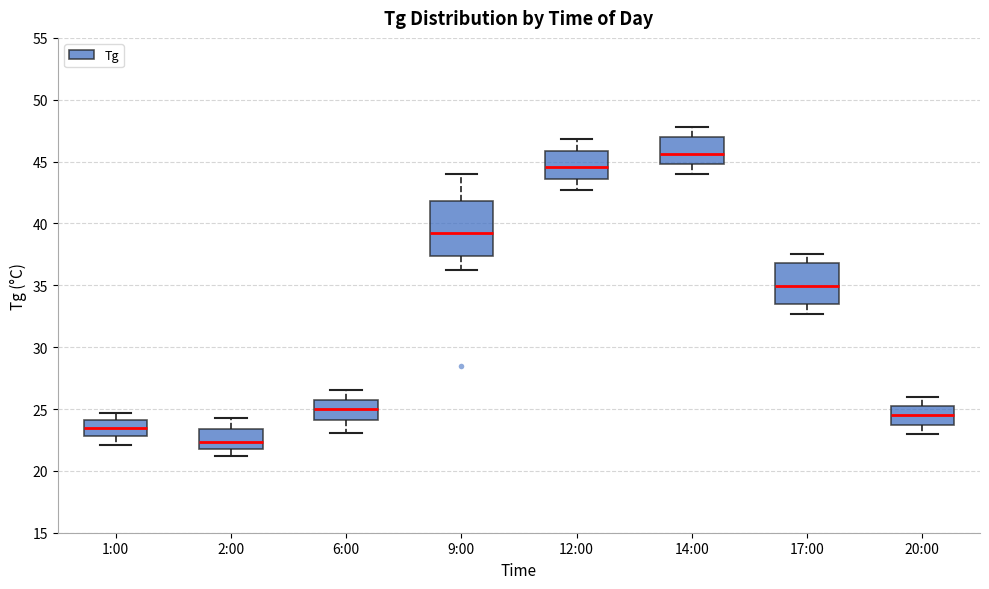

Which box is the tallest, from its lower edge to its upper edge?

9:00